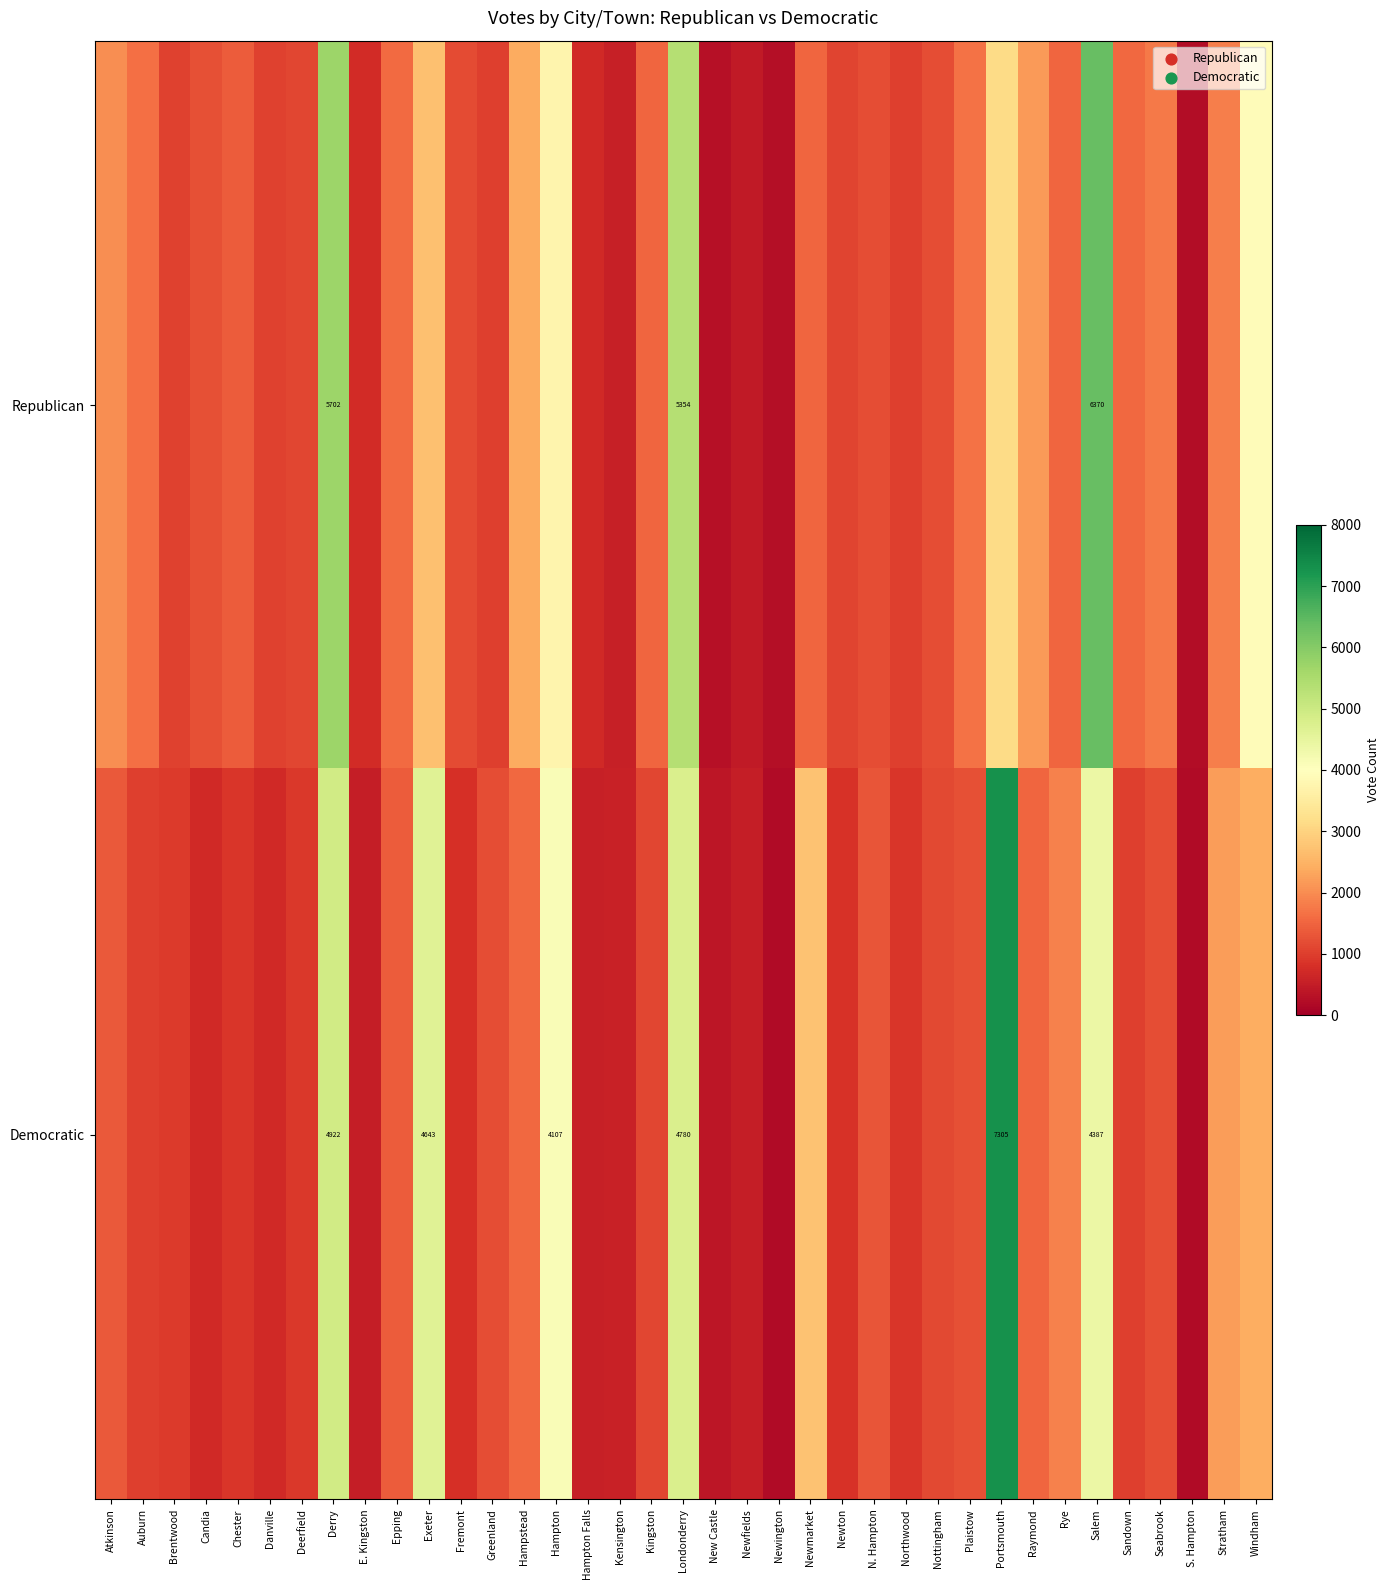

What is the difference between the Republican values at Londonderry and Derry?

348